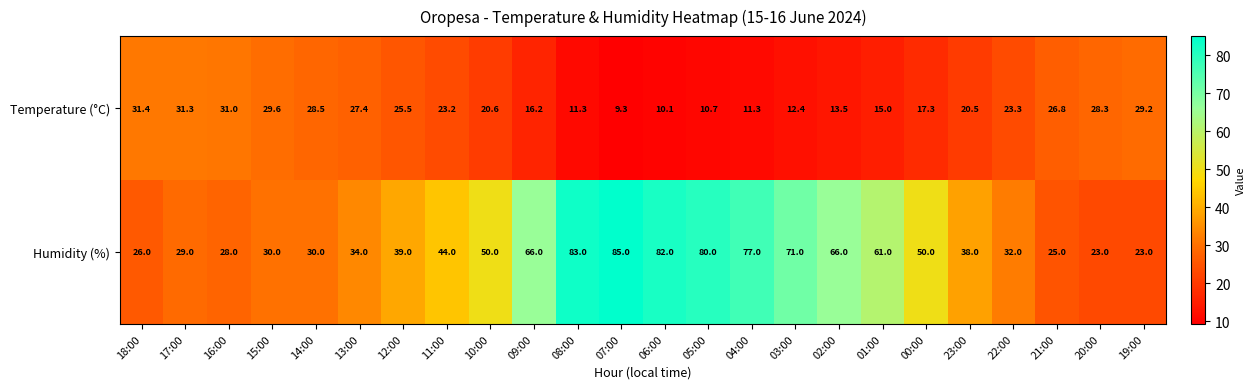

Between 05:00 and 23:00, which series saw the biggest shift?

Humidity (%)